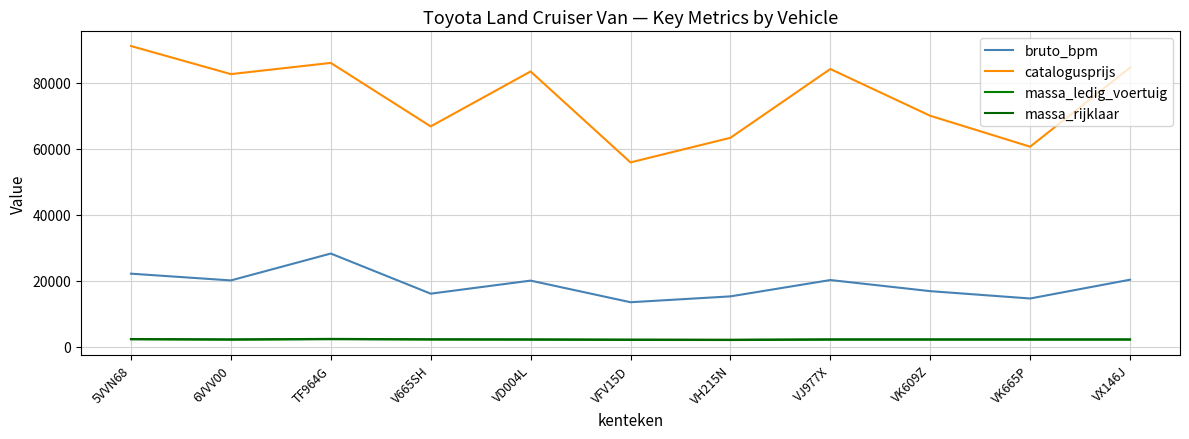

List the series in order of their peak value, lowest first.

massa_ledig_voertuig, massa_rijklaar, bruto_bpm, catalogusprijs